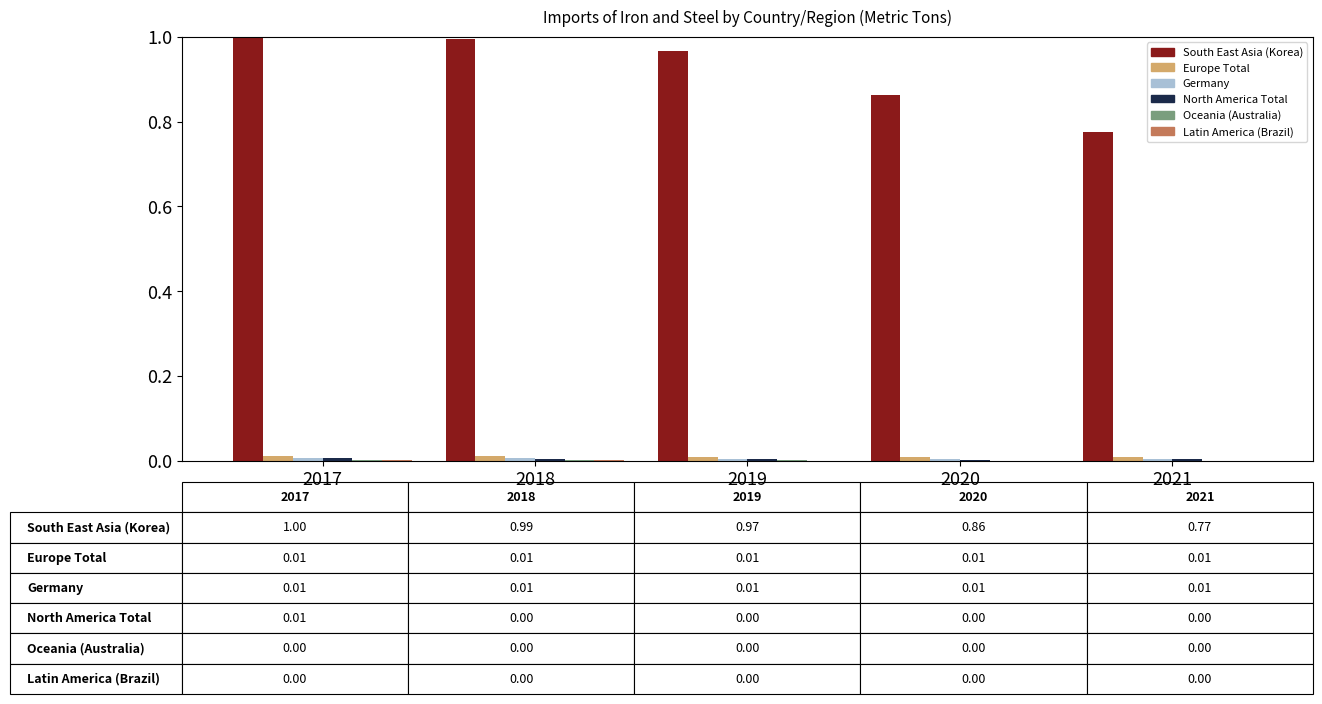

True or false: South East Asia (Korea) has a value of 1.0 at 2017.

True